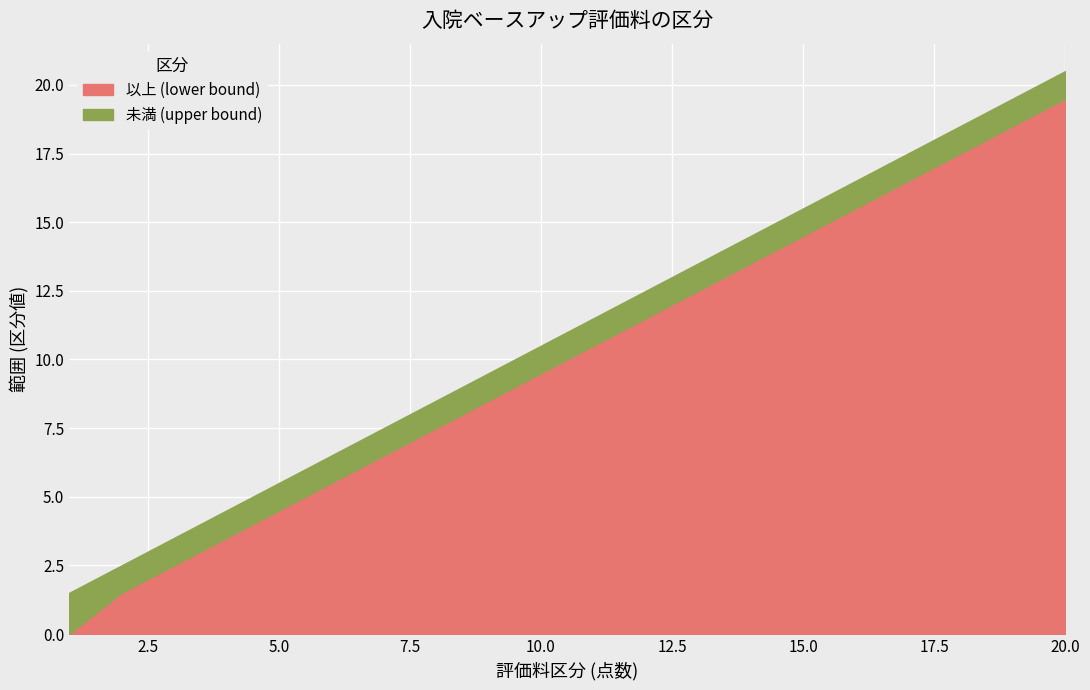

What is the total value across all series at 19?

38.0